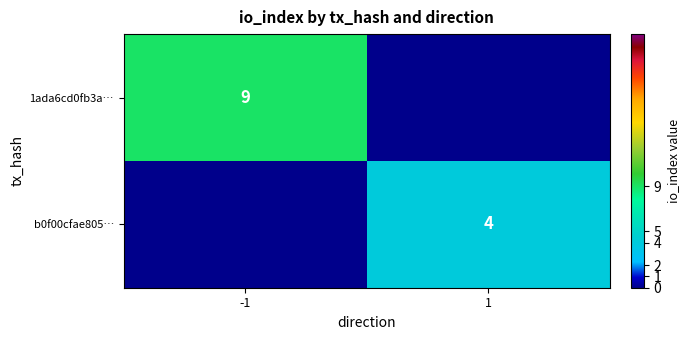

At how many categories does at least one series exceed 8?

1